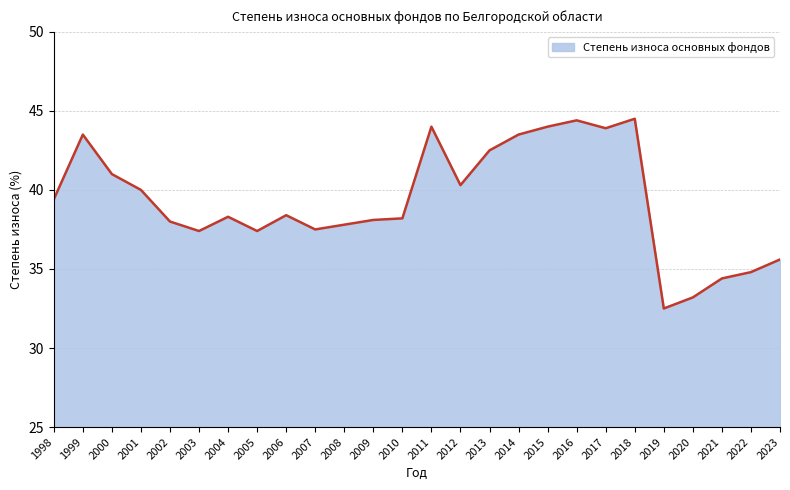

At which category does the chart reach its minimum across all series?

2019